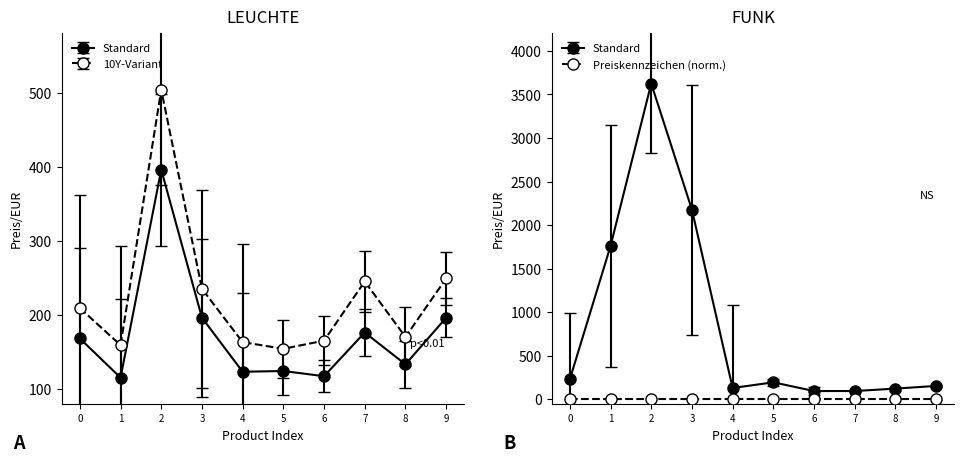

True or false: the data shows 2176 at 3.

True